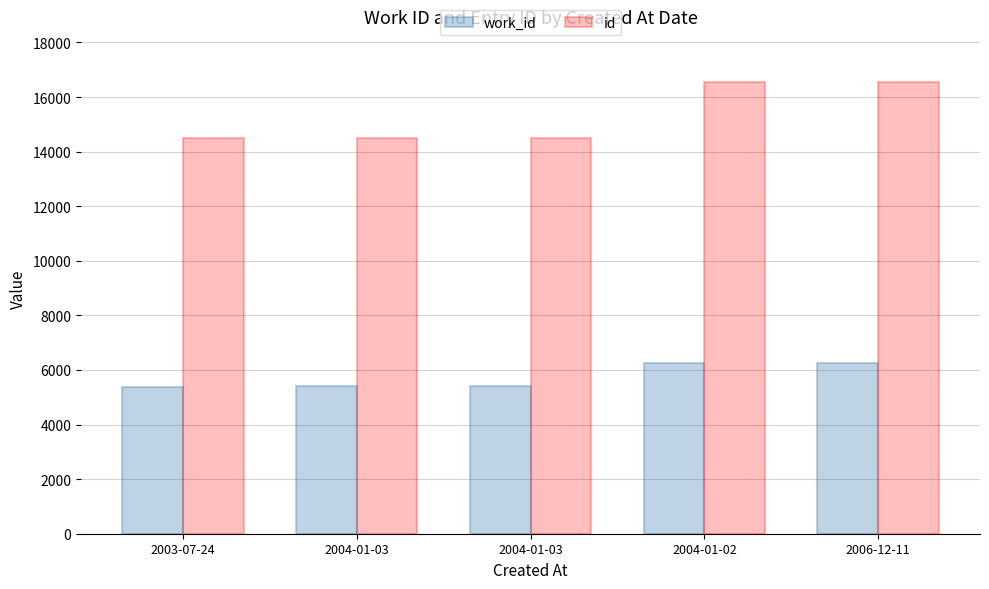

At 2004-01-02, list the series in order from largest to smallest.

id, work_id